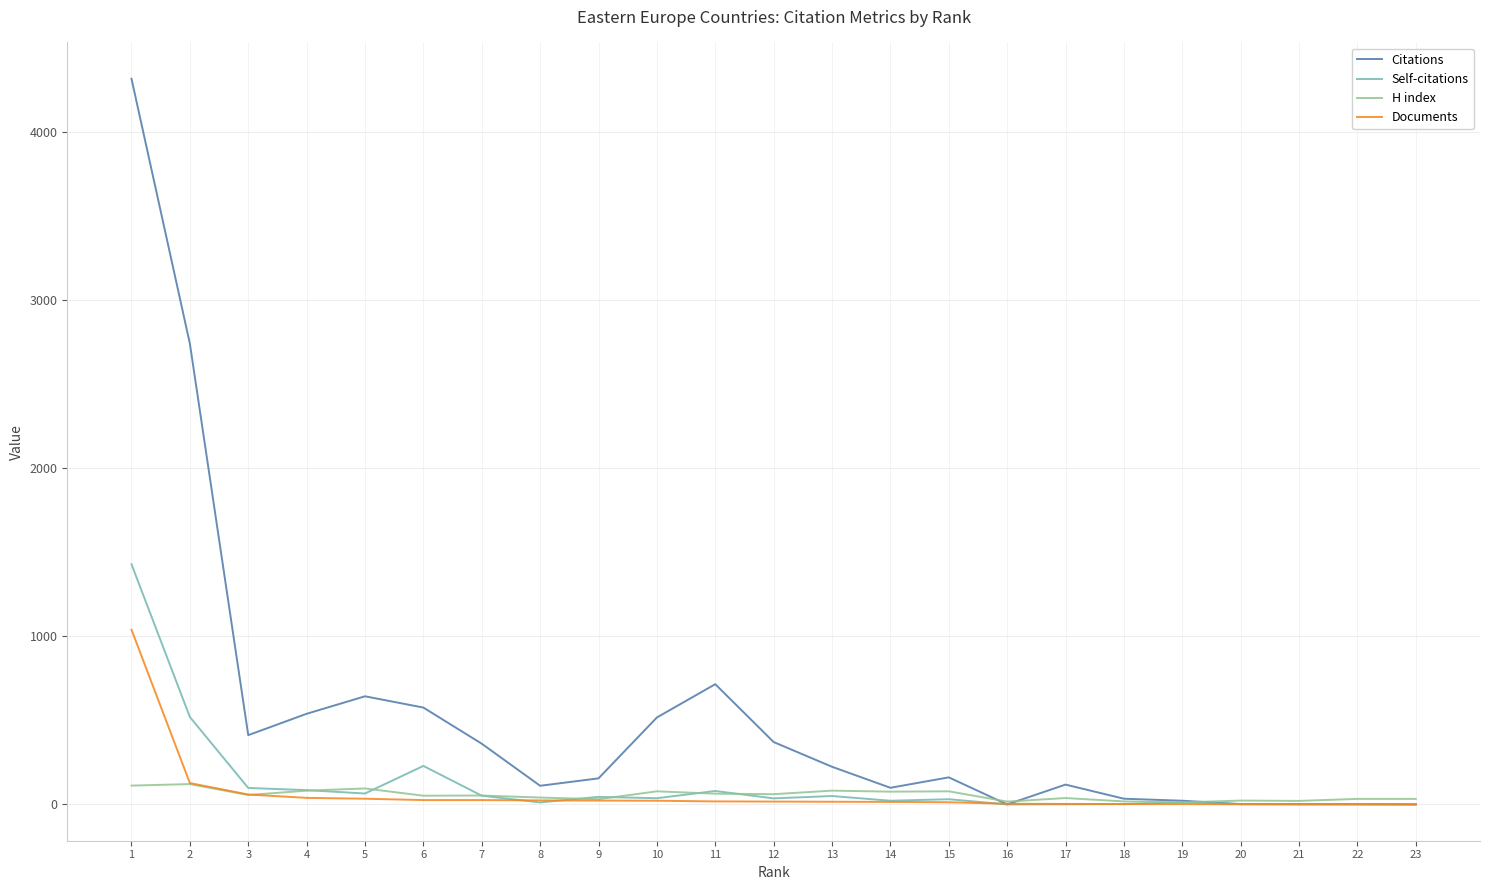

Which series changed the most between 7 and 20?

Citations